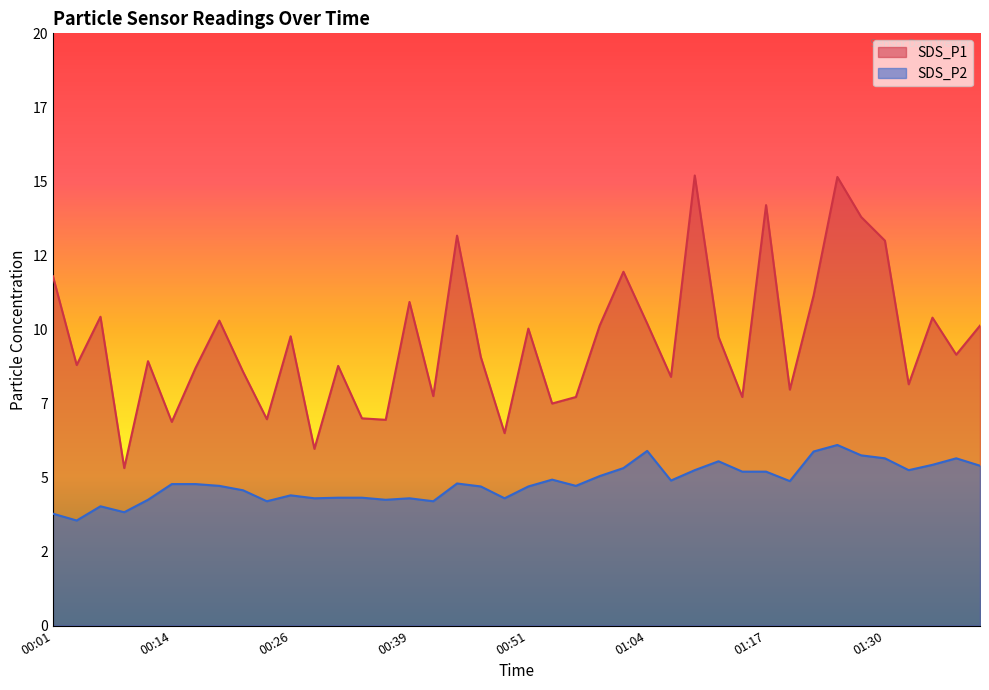

What is the total value across all series at 01:33?

13.4